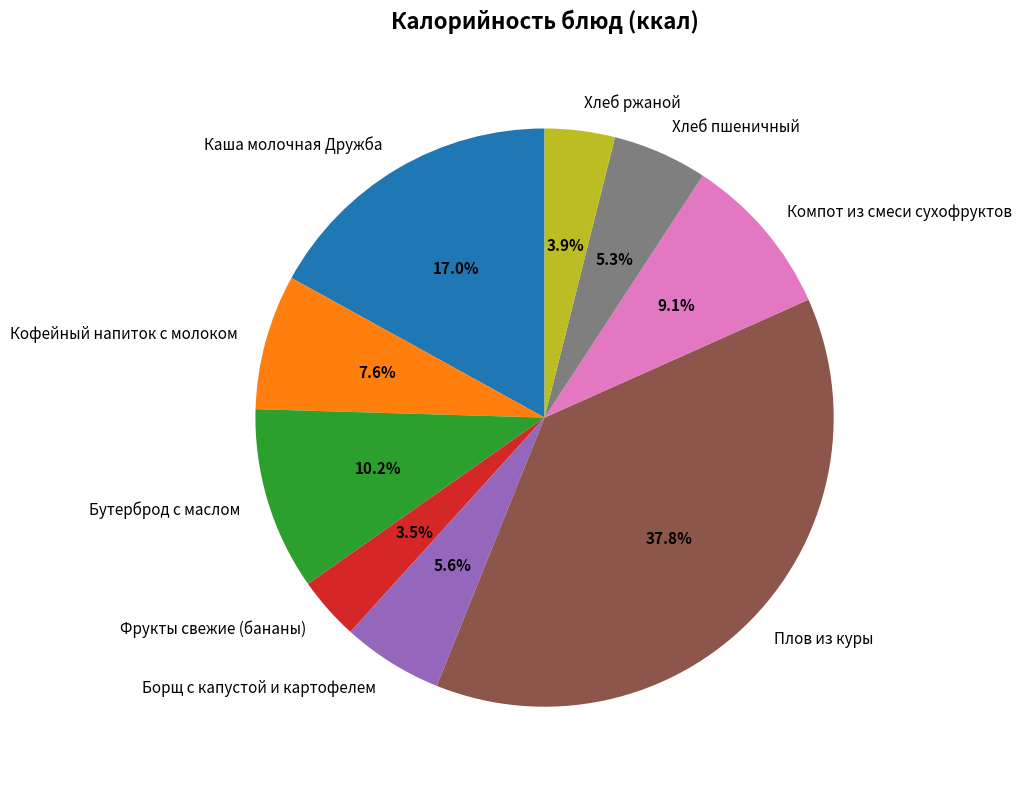

Between Борщ с капустой и картофелем and Каша молочная Дружба, which is larger?

Каша молочная Дружба